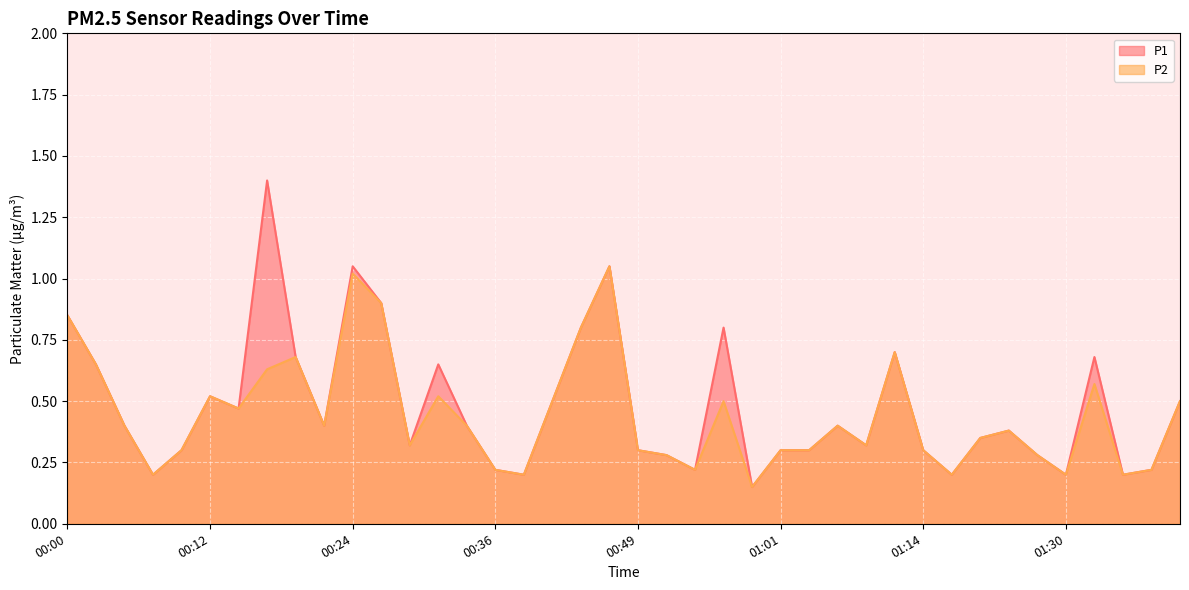

True or false: P2 and P1 intersect in this chart.

False